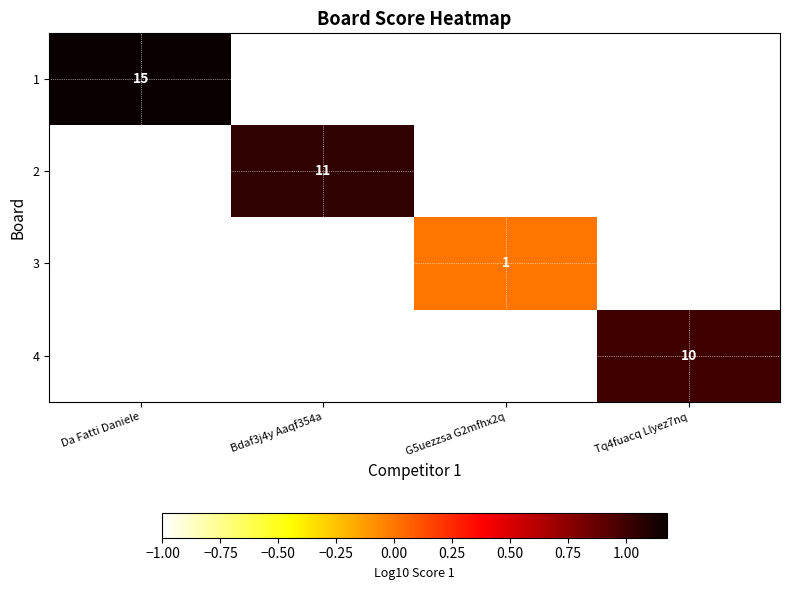

At which category does the chart reach its minimum across all series?

G5uezzsa G2mfhx2q